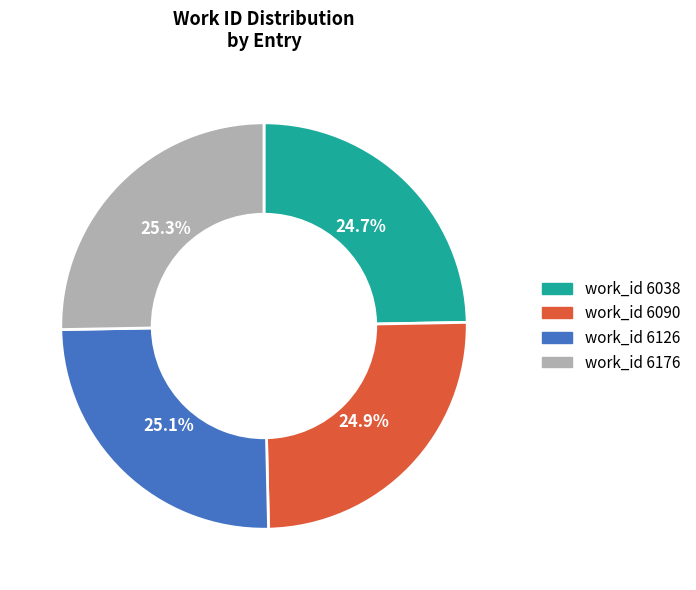

Is it true that work_id 6126 is 30% of the pie?

False